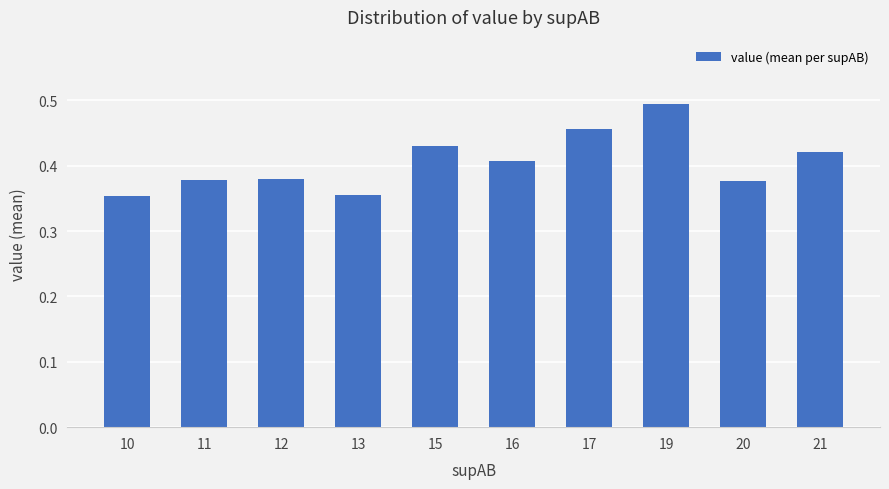

Which category has the highest value across all series?

19